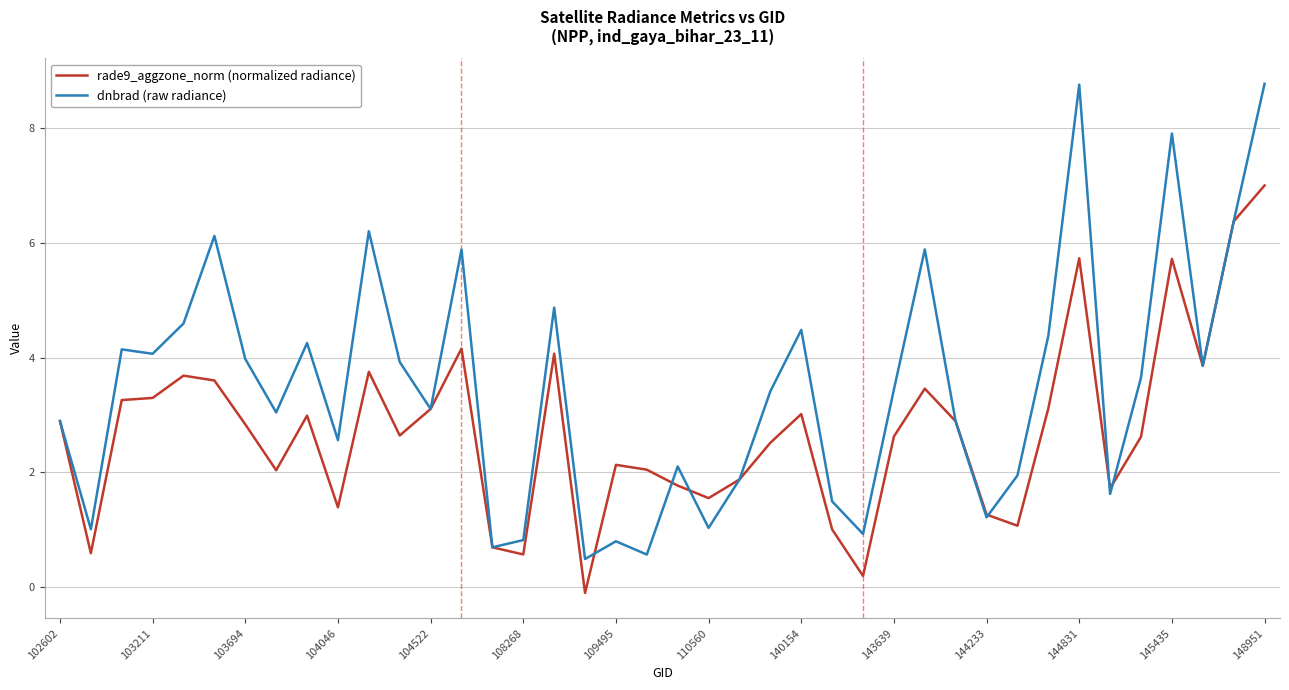

How many lines are shown in the chart?

2